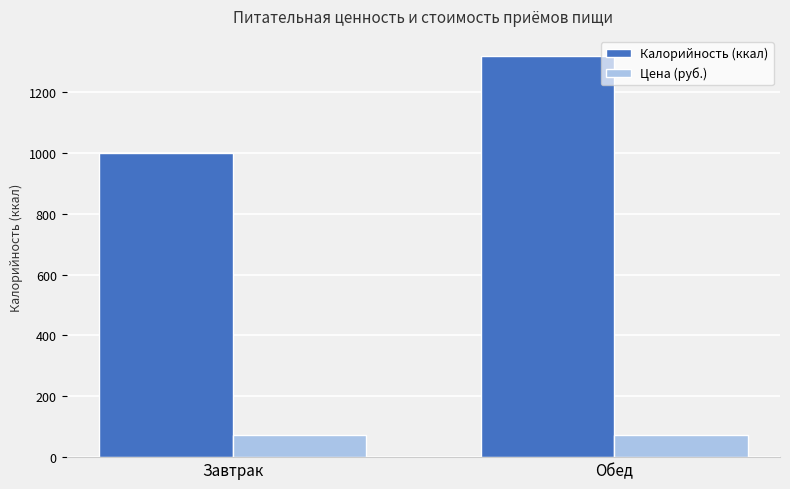

How many groups of bars are there?

2